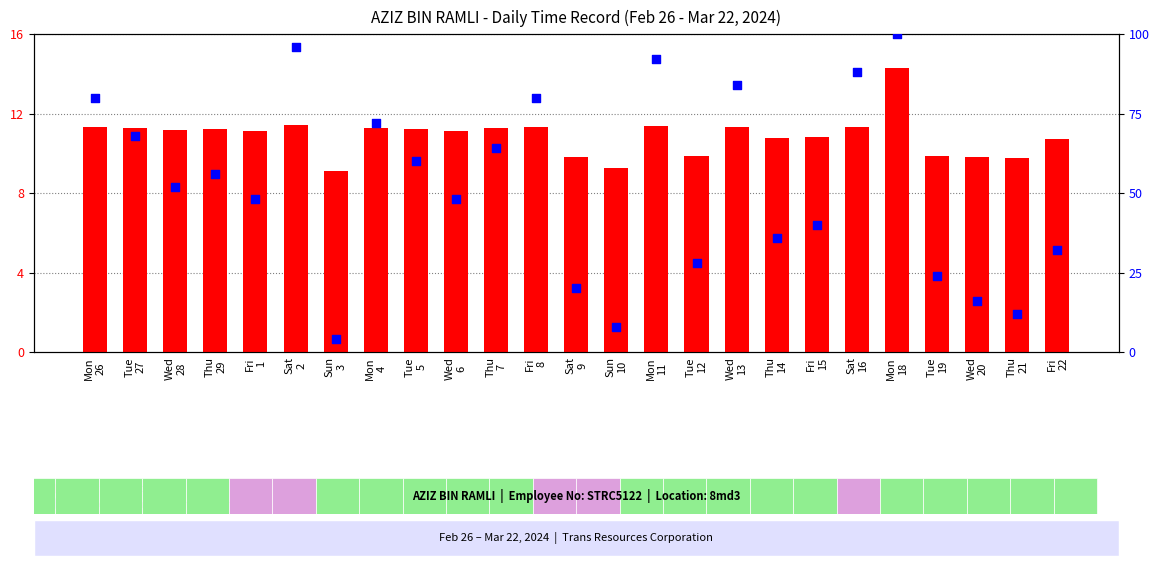

At how many categories does at least one series exceed 92?

2